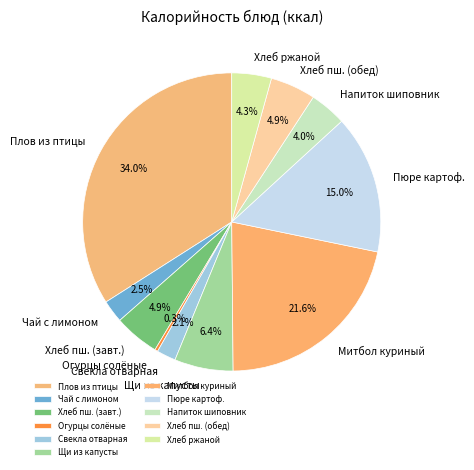

How many segments does this pie chart have?

11